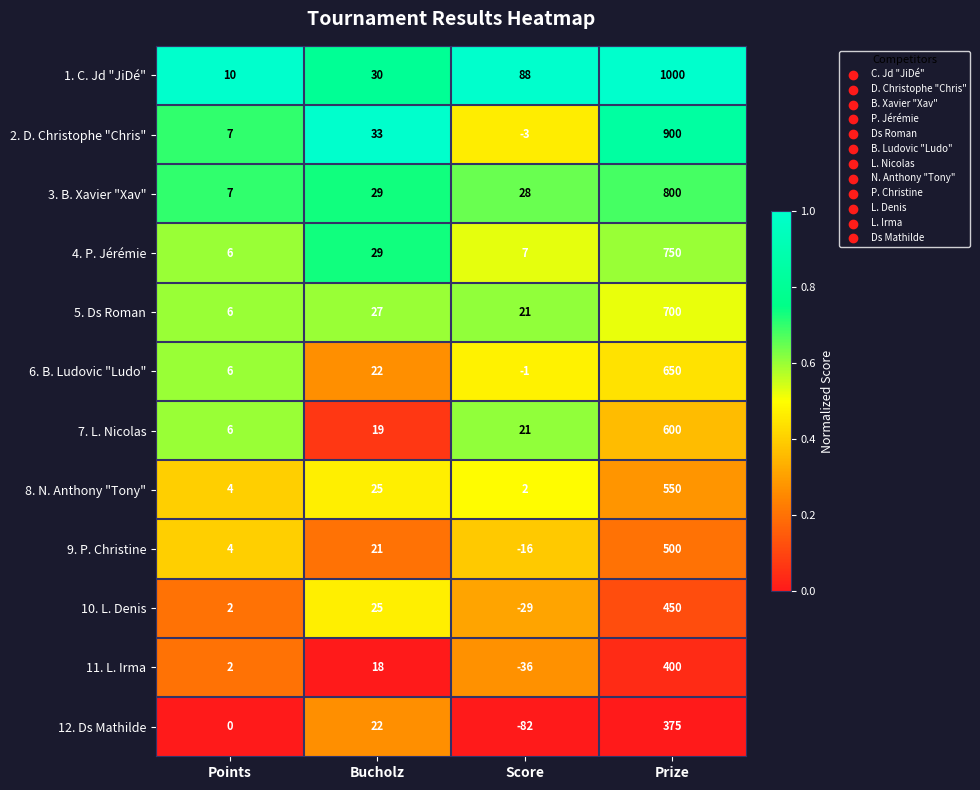

What is the minimum value shown in the chart?

-82